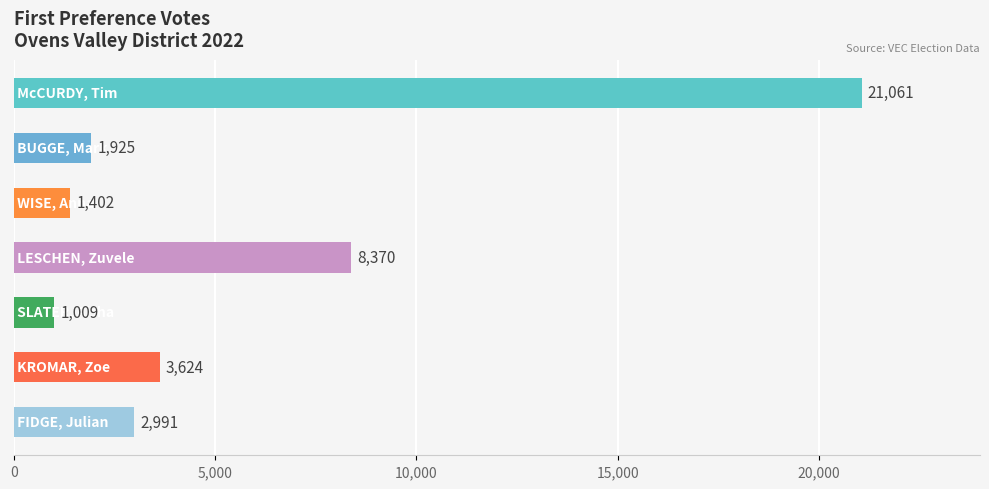

Reading bottom to top, extract all data points from this chart.

2991	3624	1009	8370	1402	1925	21061